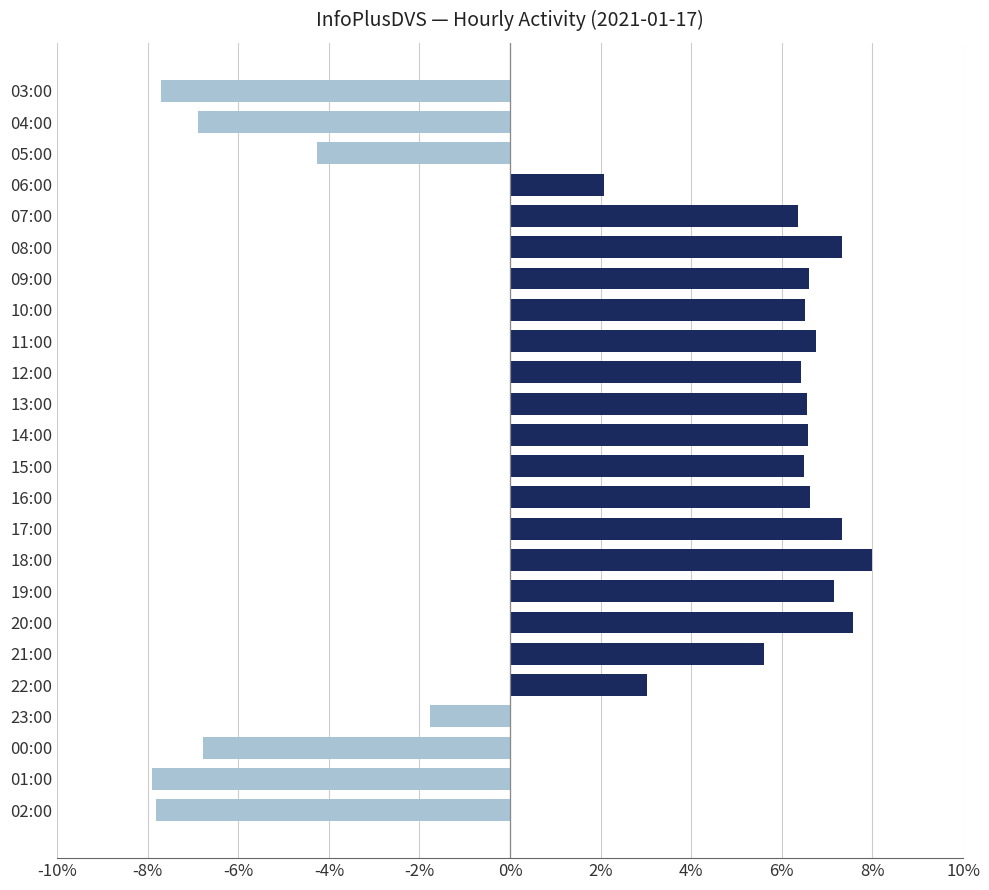

At which label is the value closest to 0?

23:00